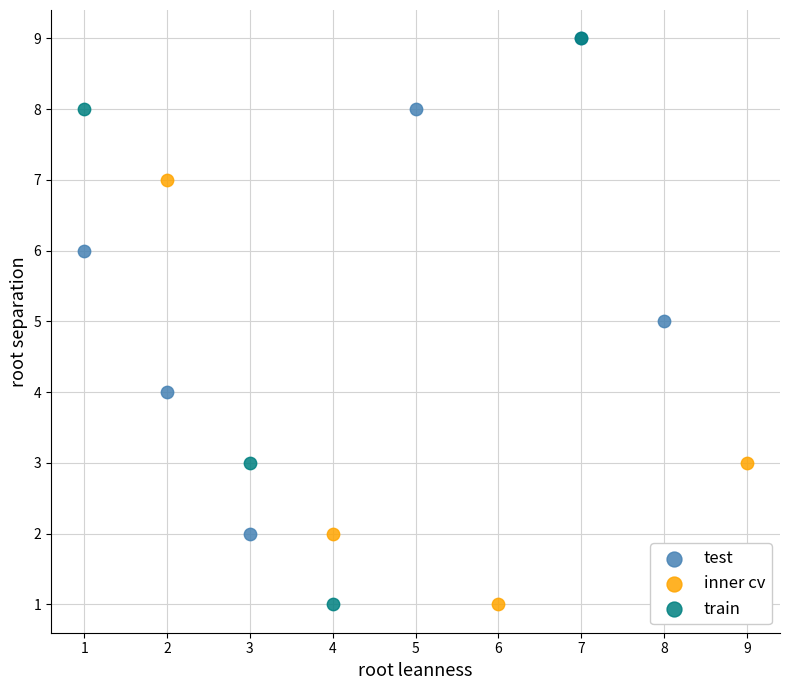

Which series has the largest Y range (max minus min)?

train